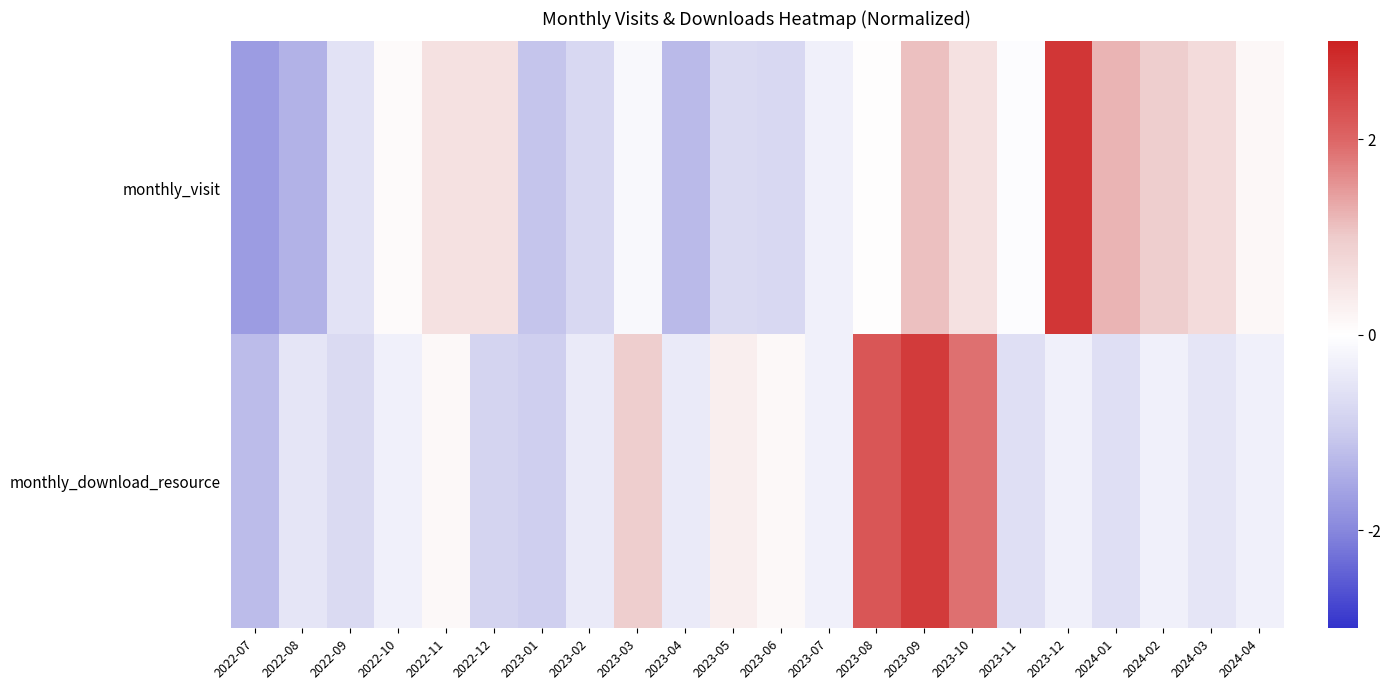

At which category is the sum across all series the highest?

2023-09